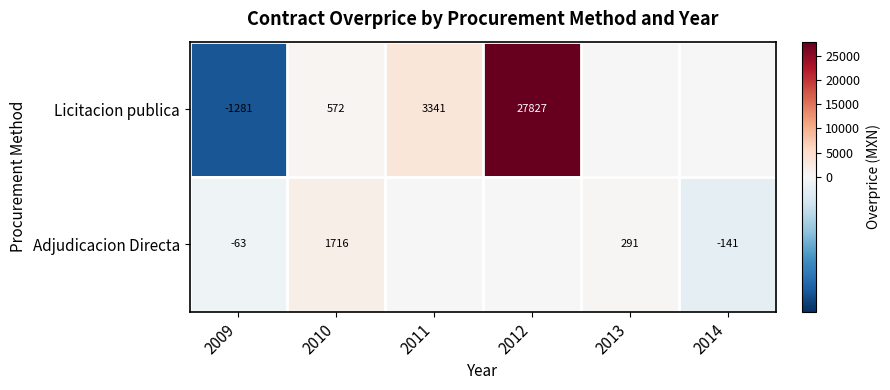

Count the number of categories in the chart.

6